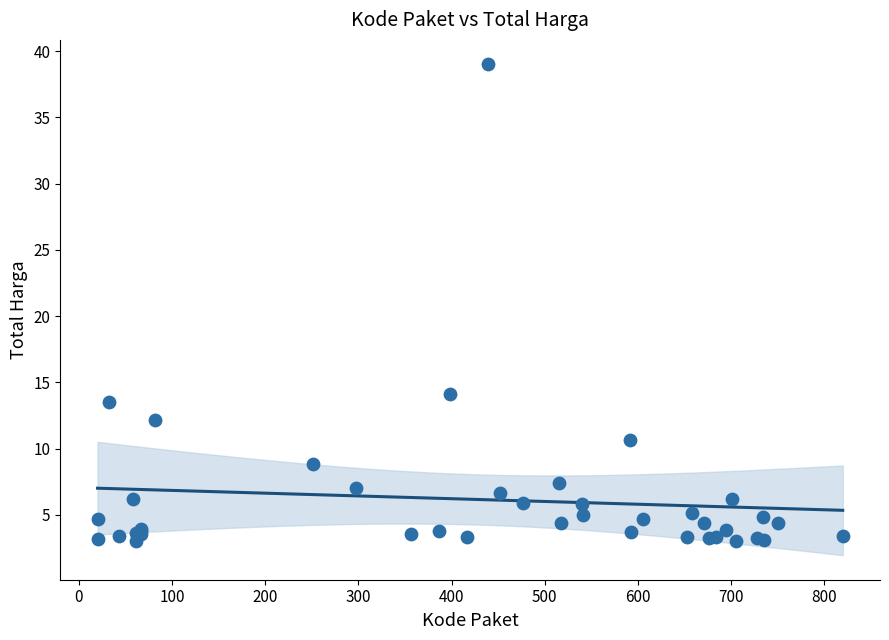

What Y value in the scatter plot is closest to 21?

14.1